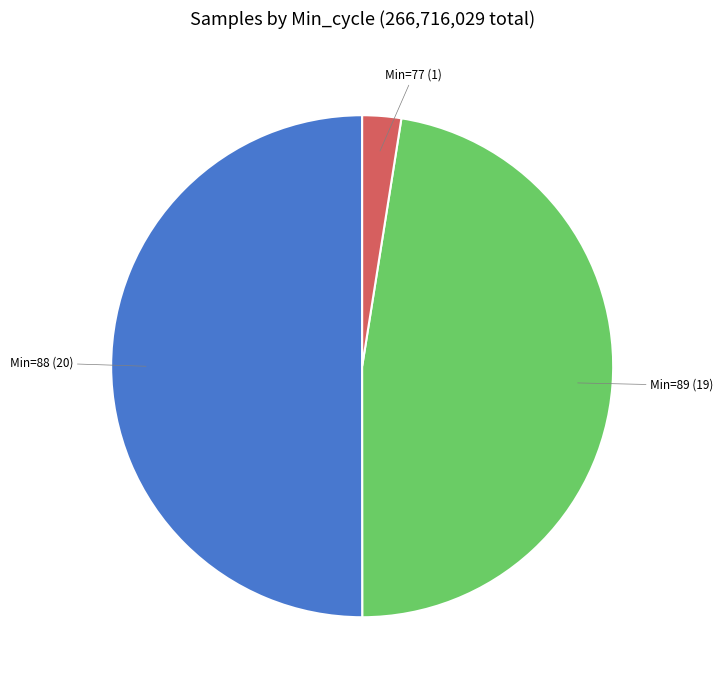

Which slice is the largest?

Min=88 (20)